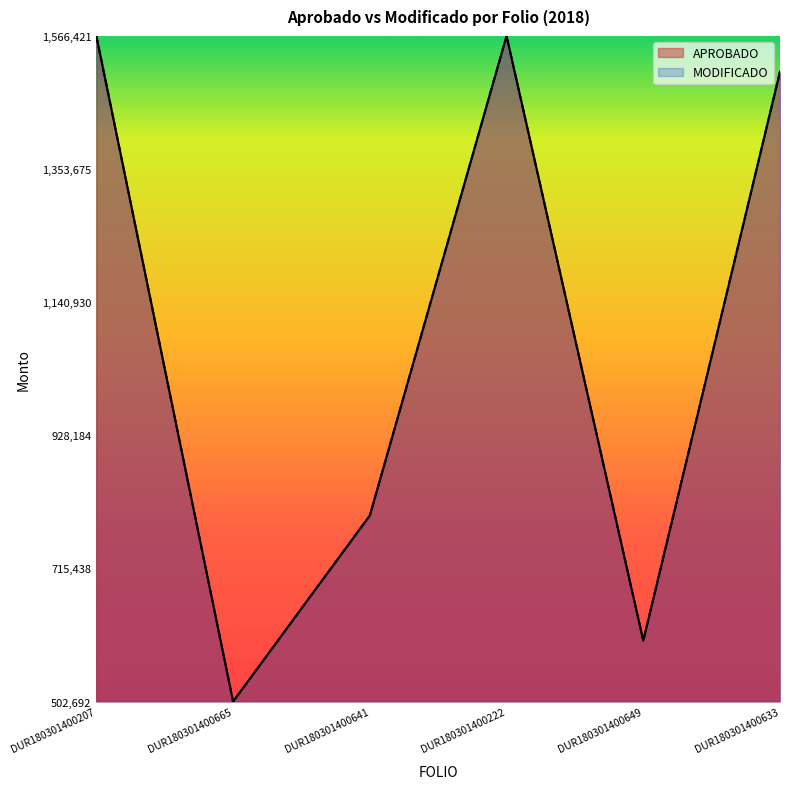

Rank the series by their maximum value, from highest to lowest.

APROBADO, MODIFICADO